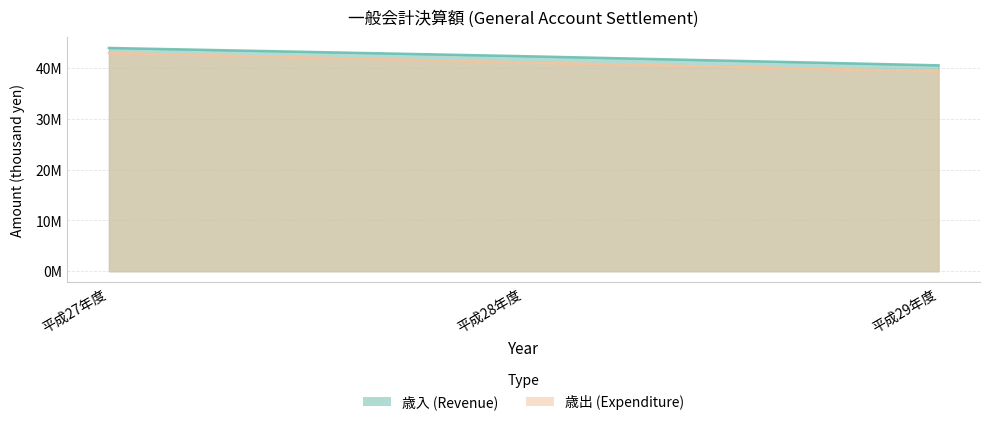

How many lines are shown in the chart?

2